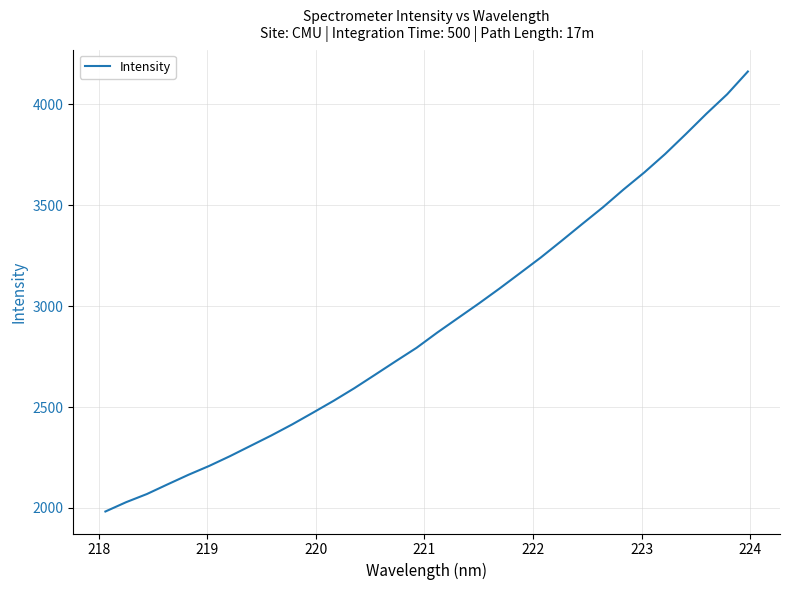

What is the difference between the maximum and minimum values?

2180.7